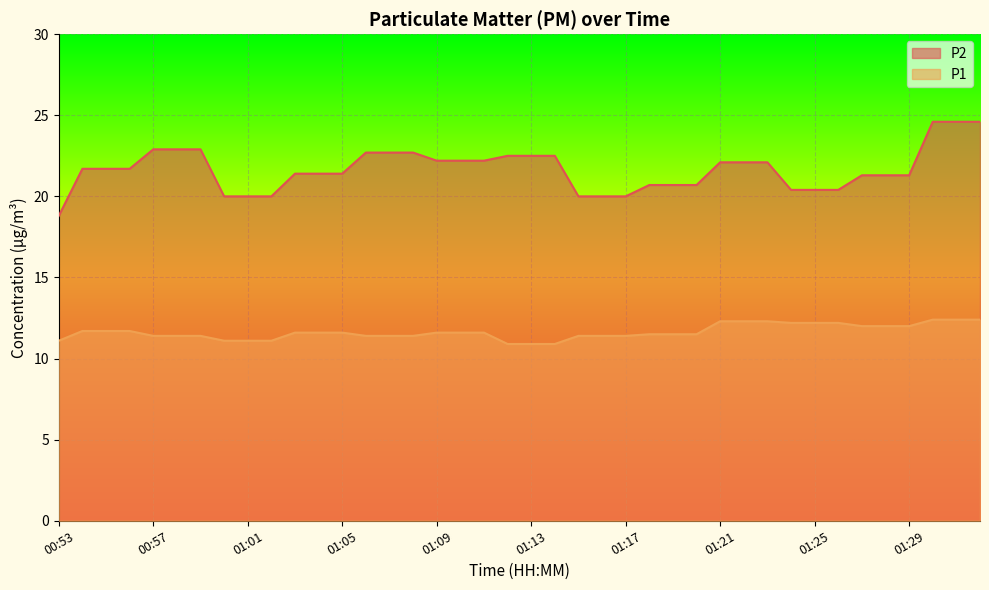

Between 01:12 and 01:14, which series saw the biggest shift?

P1